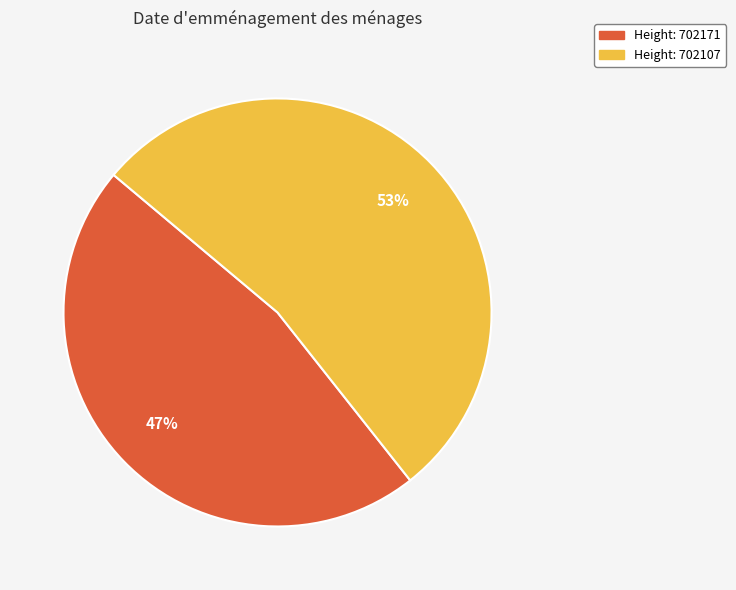

Is there a majority slice in this chart?

Yes